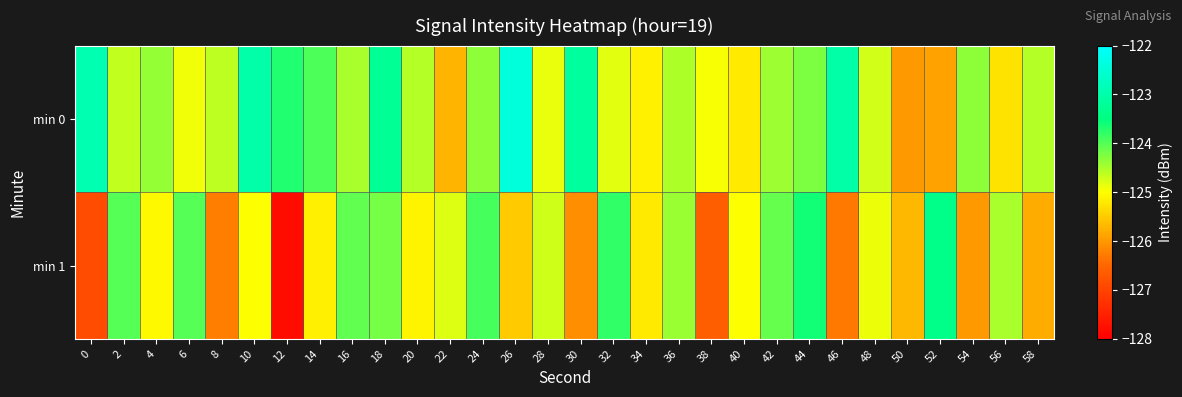

At which category is the sum across all series the highest?

18